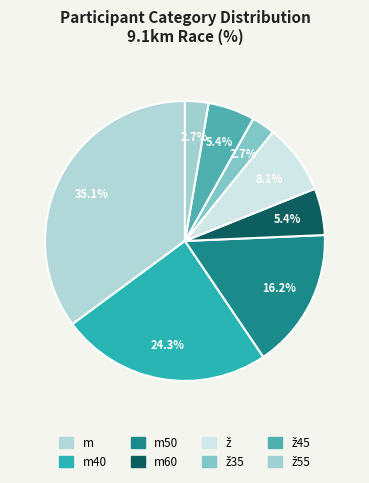

How many segments does this pie chart have?

8